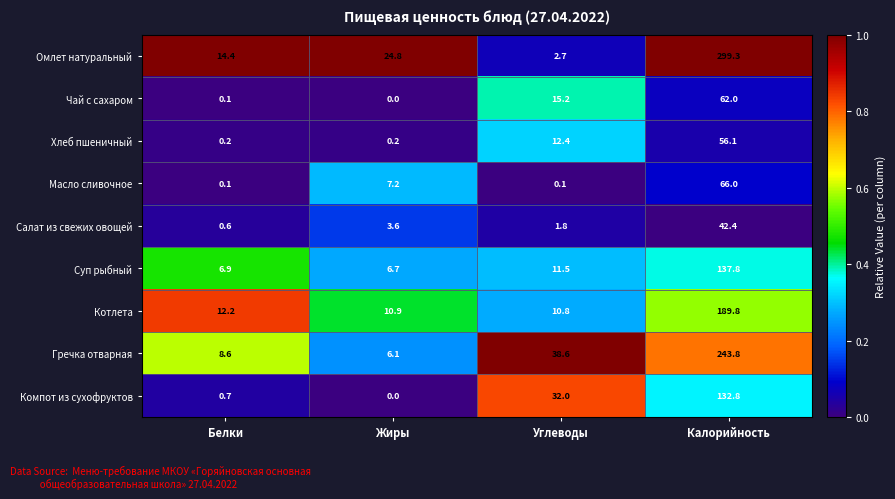

What is the difference between the maximum and second lowest values in the Хлеб пшеничный series?

55.9